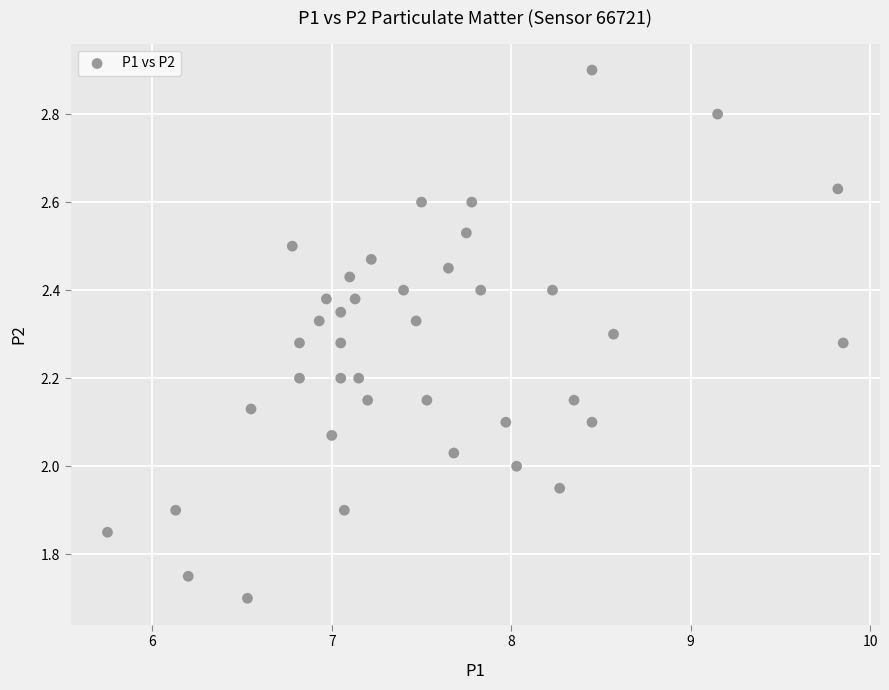

What is the range of Y values (max minus min)?

1.2